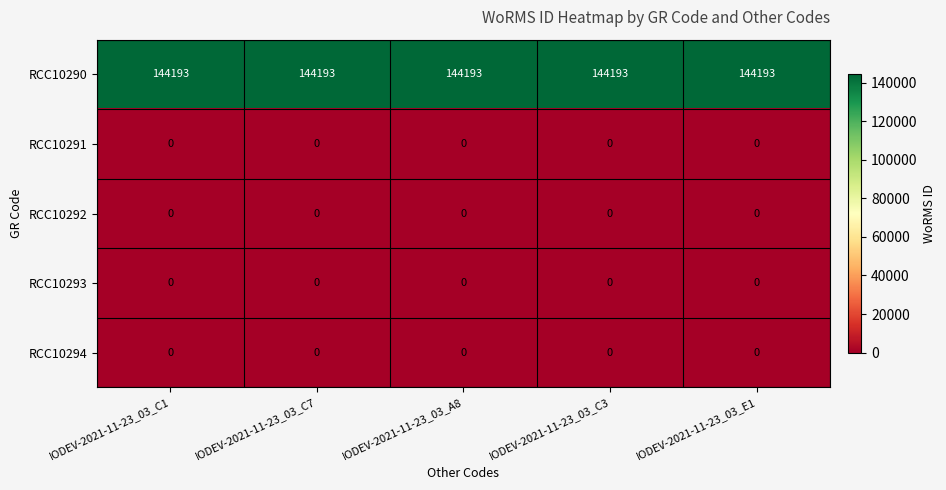

What is the total value across all series at IODEV-2021-11-23_03_E1?

144193